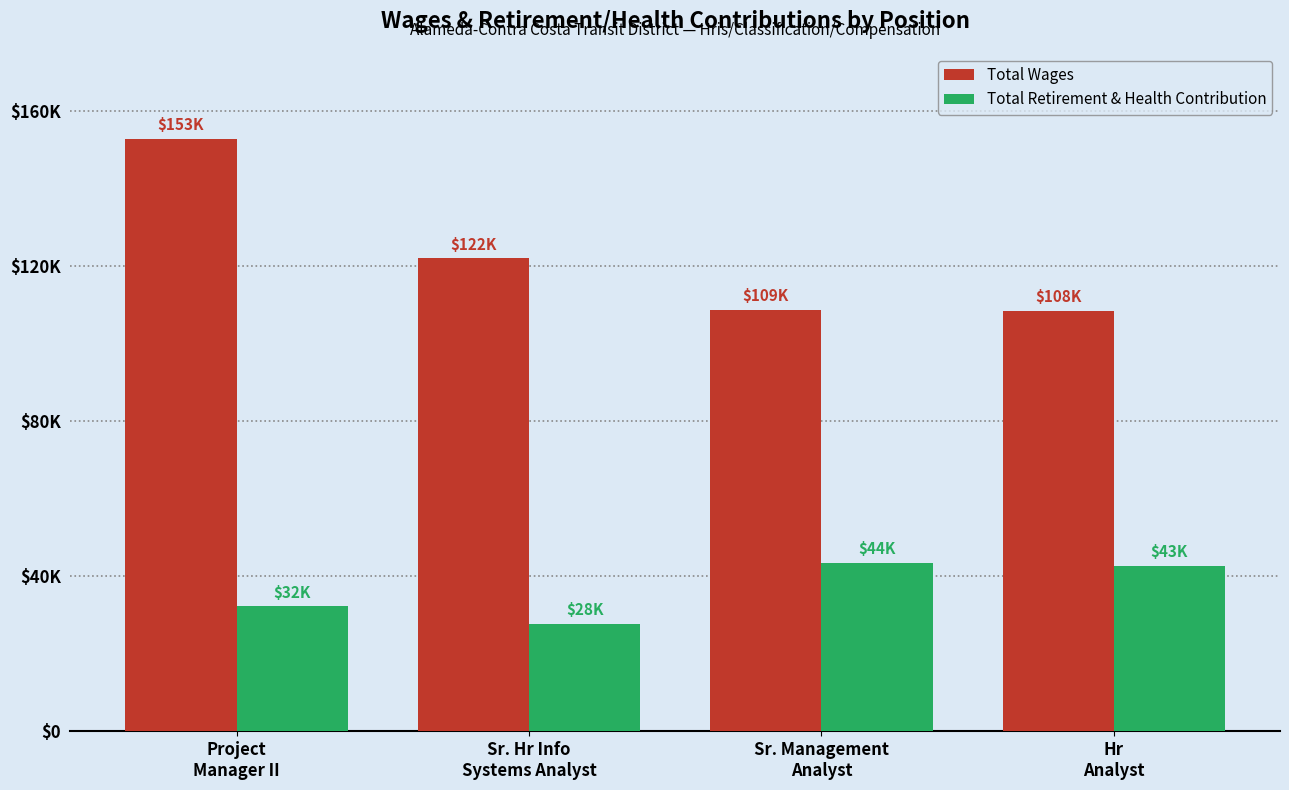

Which series has the largest total across all categories?

Total Wages